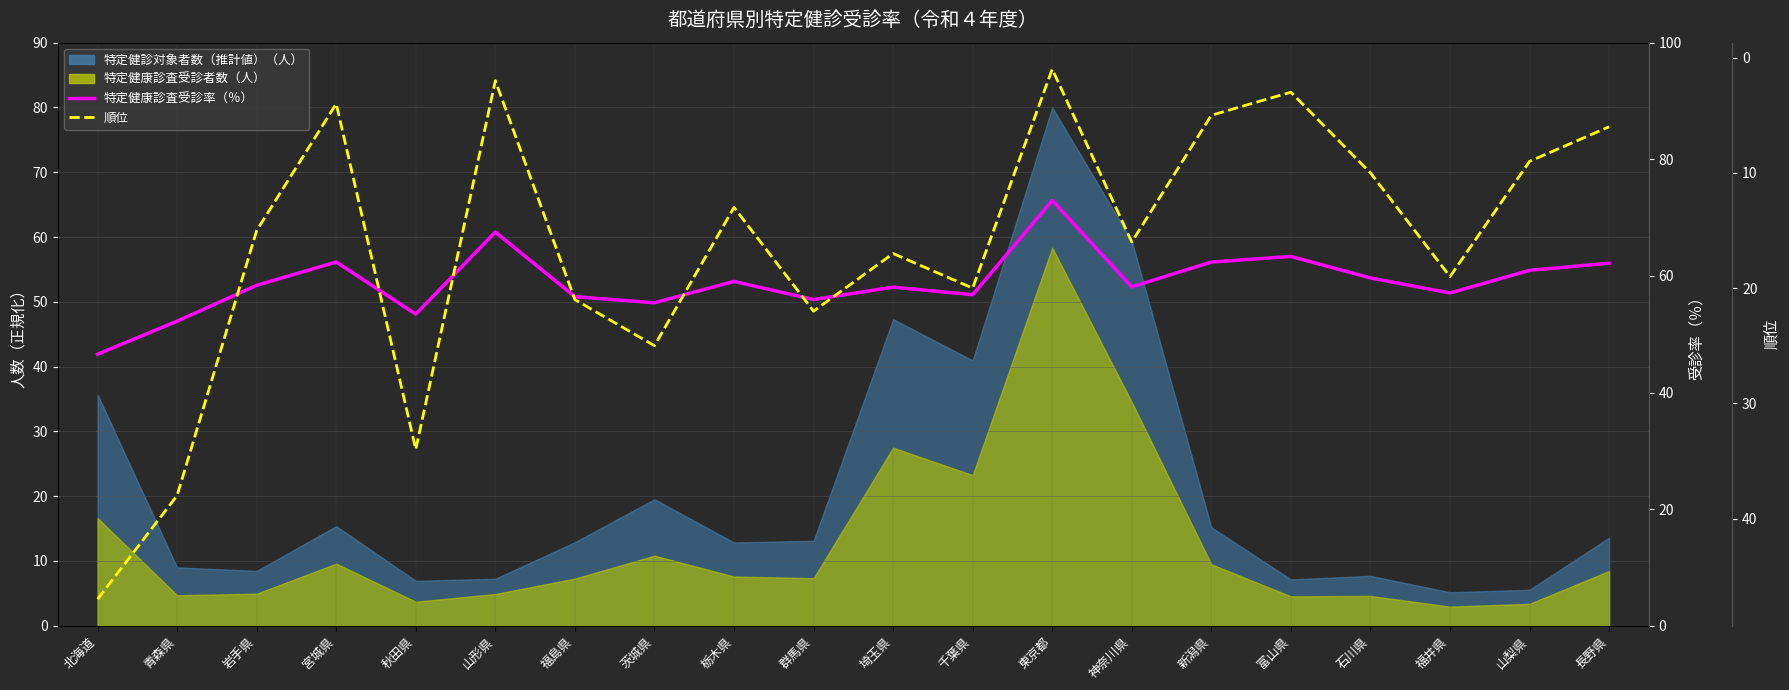

At how many categories does at least one series exceed 27?

20